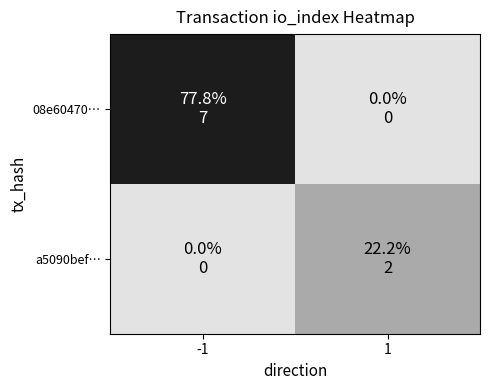

Reading left to right, transcribe all the data shown in this chart.

08e60470…: -1=7	1=0
a5090bef…: -1=0	1=2